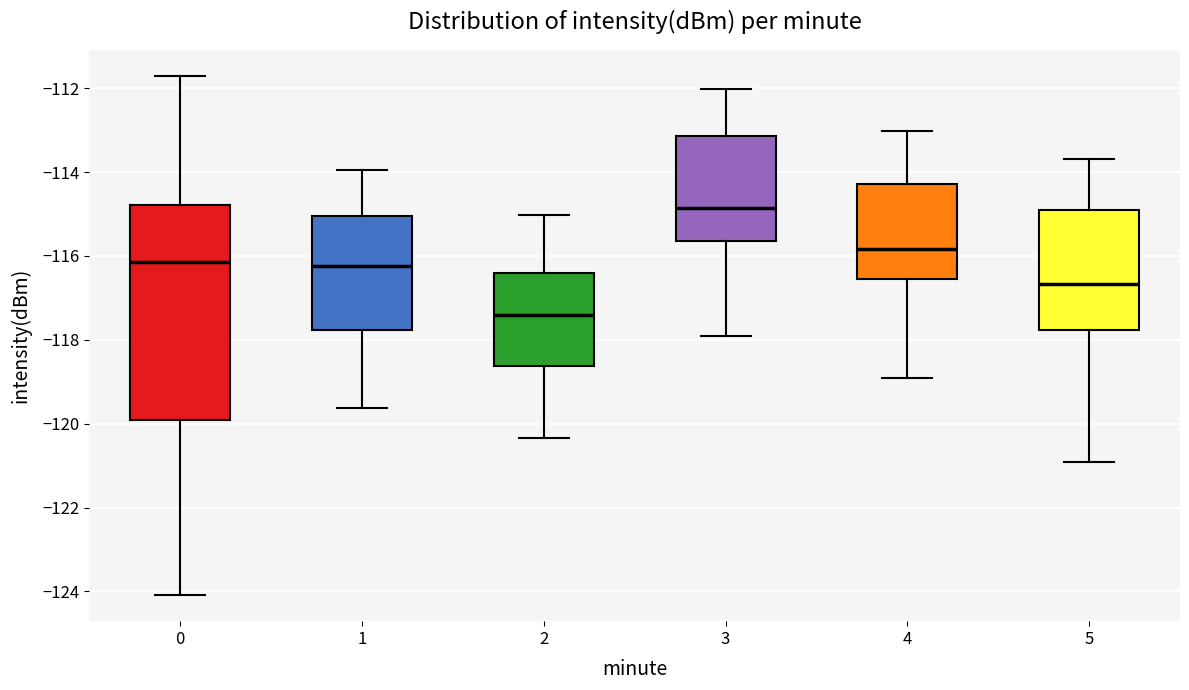

Reading left to right, transcribe this box plot: for each box, give where its median line is, the range the box spans, and where its two whiskers end, as read against the y-axis. The values are not printed on the chart, so give them approximately, as read against the axis.

0: median -116.2, box -120.0 to -114.8, whiskers -124.0 to -111.8
1: median -116.2, box -117.8 to -115.0, whiskers -119.6 to -114.0
2: median -117.4, box -118.6 to -116.4, whiskers -120.4 to -115.0
3: median -114.8, box -115.6 to -113.2, whiskers -118.0 to -112.0
4: median -115.8, box -116.6 to -114.2, whiskers -119.0 to -113.0
5: median -116.6, box -117.8 to -115.0, whiskers -121.0 to -113.6